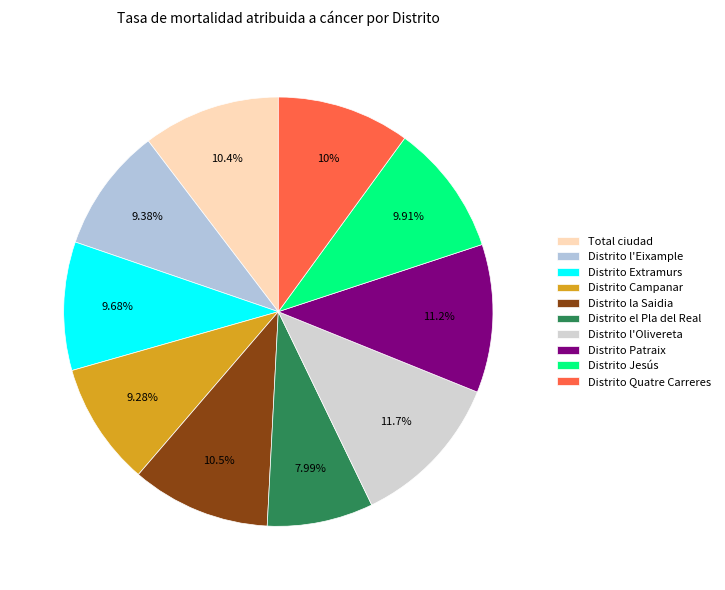

Does any single category account for the majority?

No